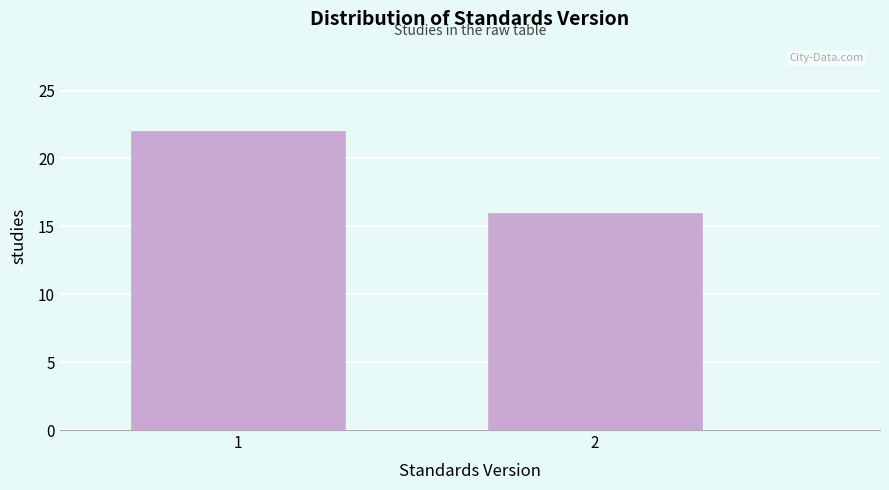

Reading left to right, transcribe all the data shown in this chart.

1=22	2=16